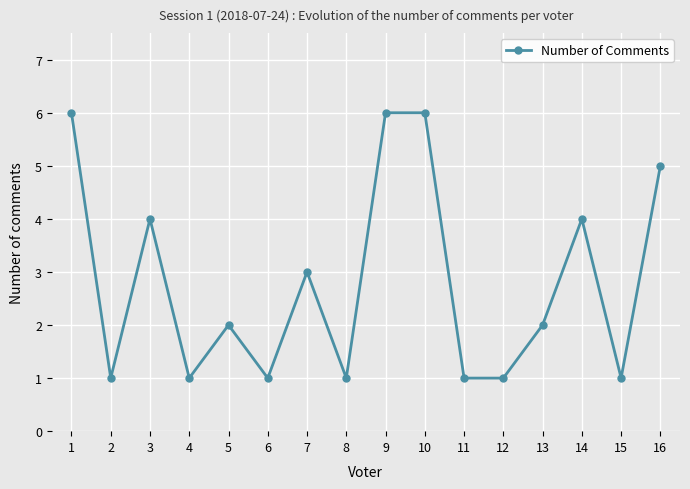

What is the sum of the values at 1 and 15?

7